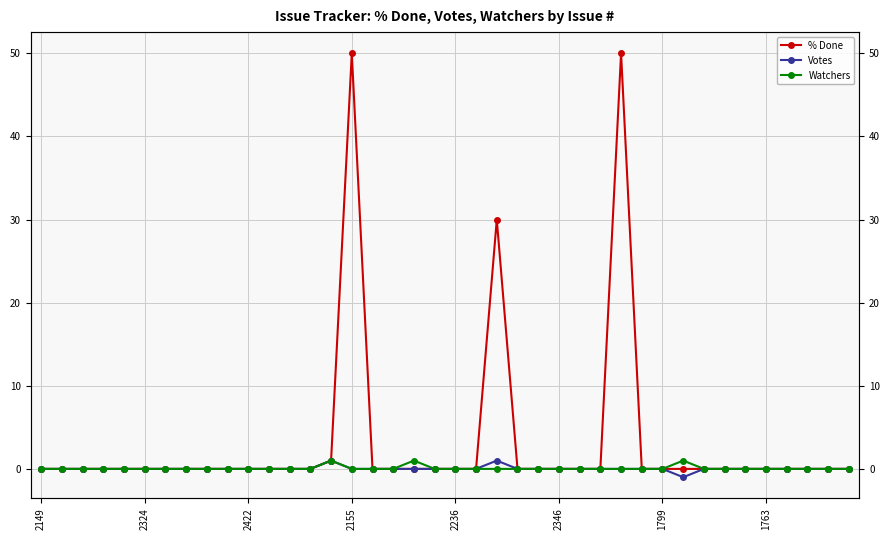

Reading right to left, what are all the values shown in this chart?

% Done: 0	0	0	0	0	0	0	0	0	0	0	50	0	0	0	0	0	30	0	0	0	0	0	0	50	1	0	0	0	0	0	0	0	0	0	0	0	0	0	0
Votes: 0	0	0	0	0	0	0	0	-1	0	0	0	0	0	0	0	0	1	0	0	0	0	0	0	0	1	0	0	0	0	0	0	0	0	0	0	0	0	0	0
Watchers: 0	0	0	0	0	0	0	0	1	0	0	0	0	0	0	0	0	0	0	0	0	1	0	0	0	1	0	0	0	0	0	0	0	0	0	0	0	0	0	0